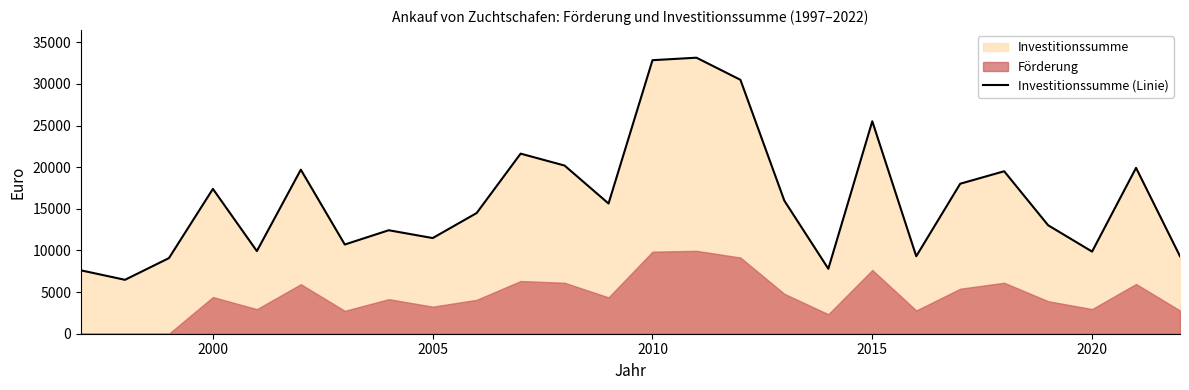

The value of Investitionssumme (Linie) at 2010 is 51372.9. True or false?

False